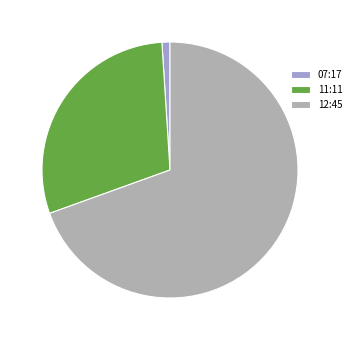

What is the largest slice in the pie chart?

12:45